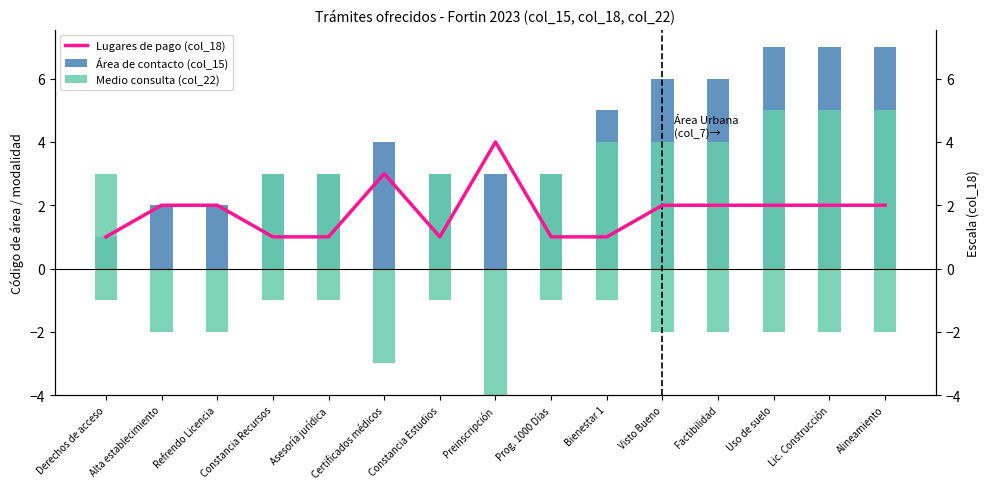

True or false: Área de contacto (col_15) has a value of 4 at Uso de suelo.

False